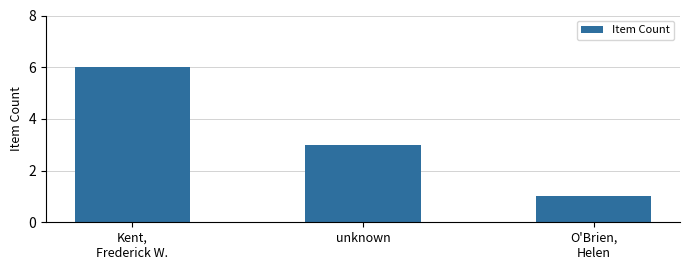

The chart shows a value of 3 at Kent,
Frederick W.. True or false?

False